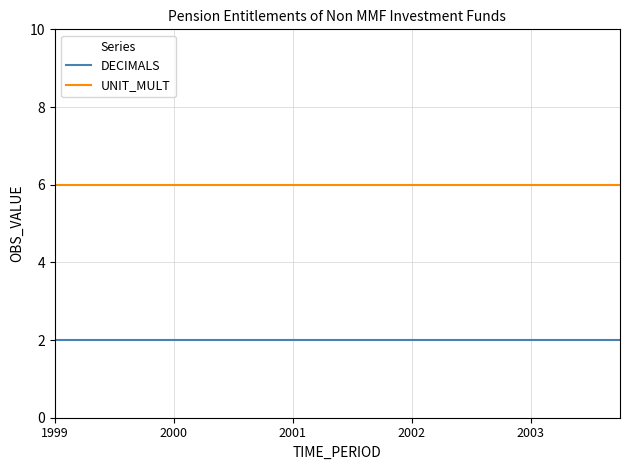

Is this an area chart (filled region under the line)?

No